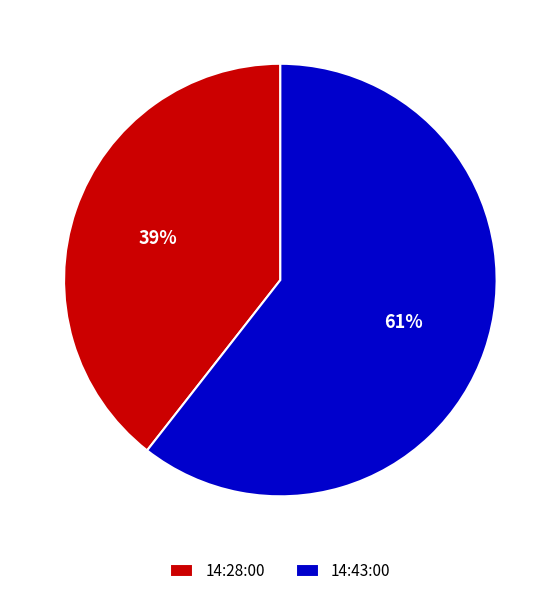

To the nearest percent, what is the average slice percentage?

50%